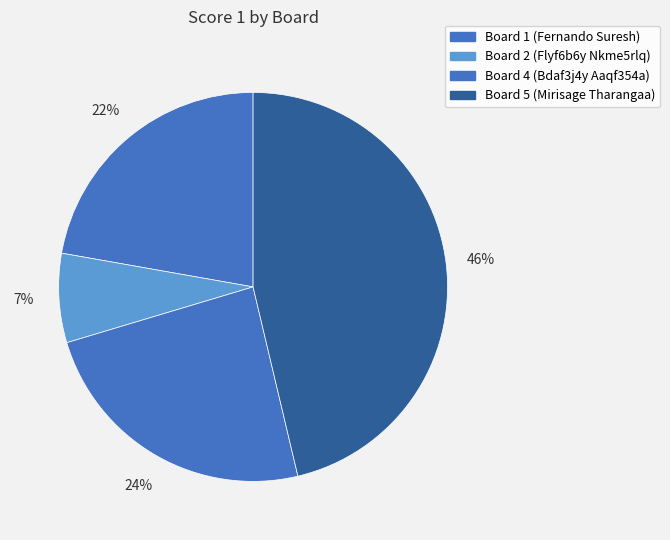

How many segments does this pie chart have?

4